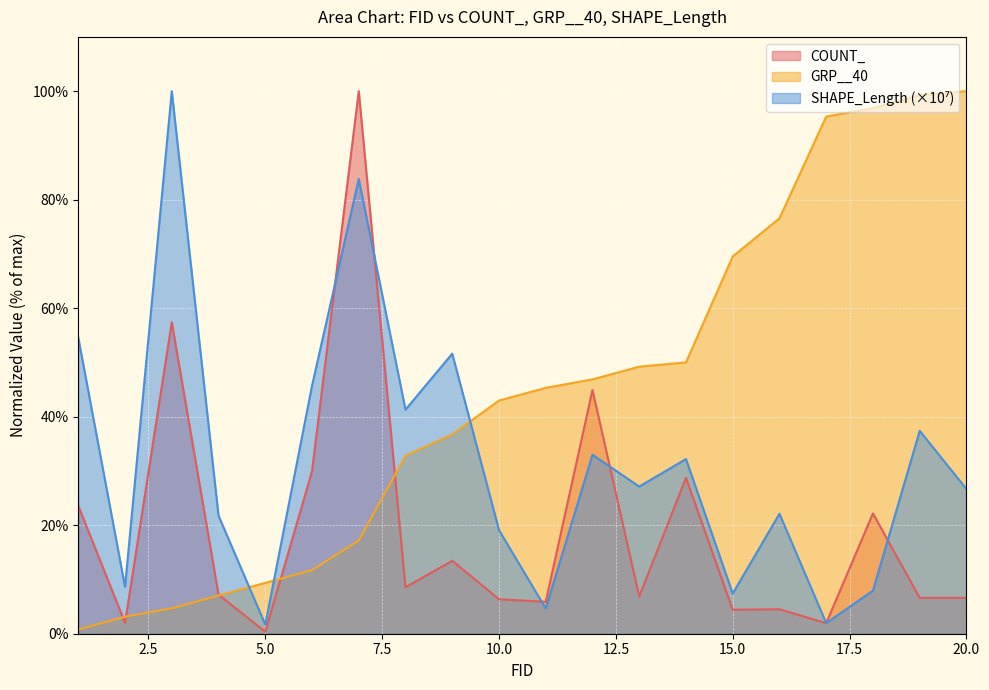

Which series ends up on top after the final intersection of GRP__40 and SHAPE_Length_M?

GRP__40